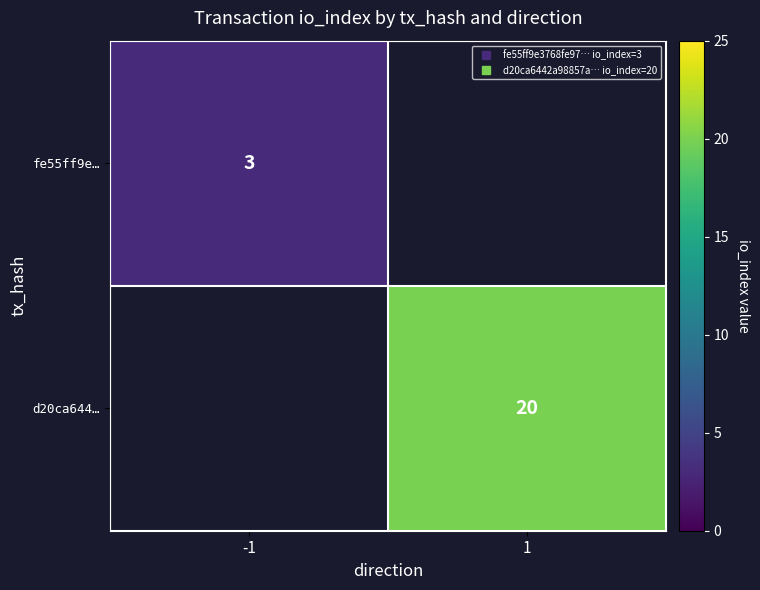

At which label is fe55ff9e… closest to 3?

-1